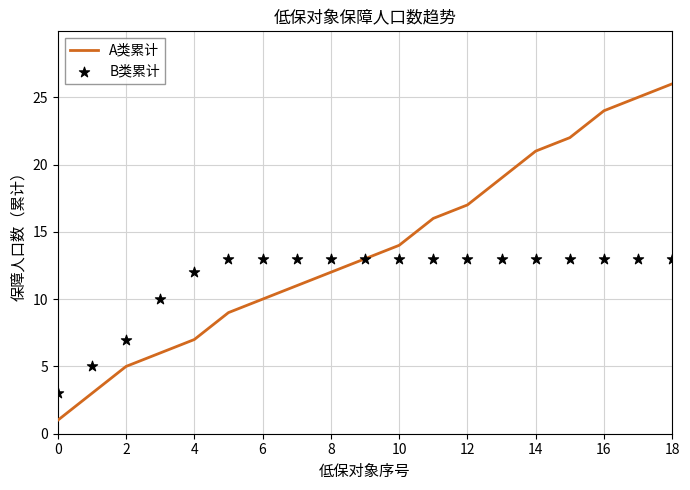

What are all the series names shown in the legend?

A类累计, B类累计